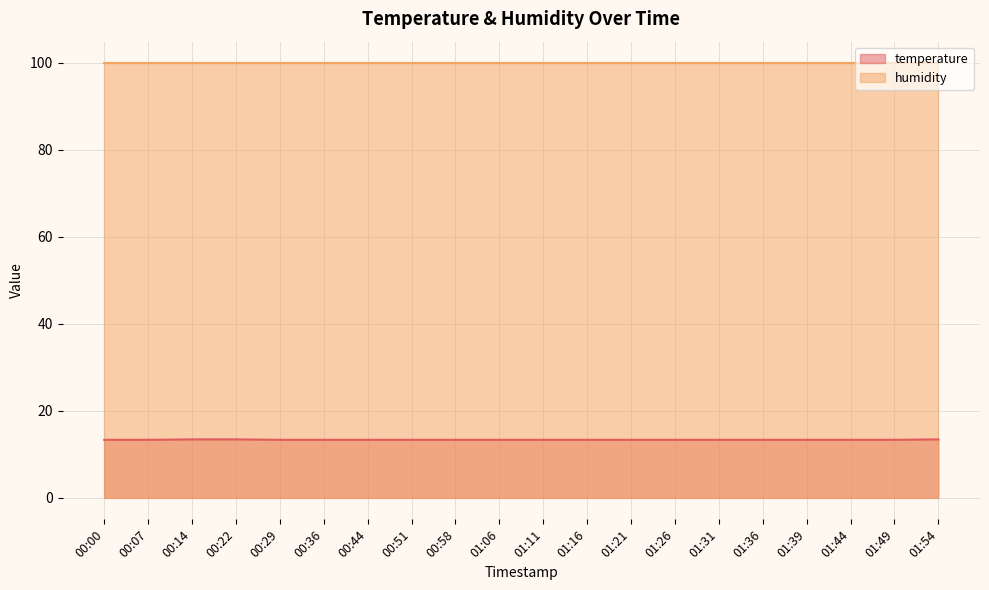

What is the sum of all values?

266.3